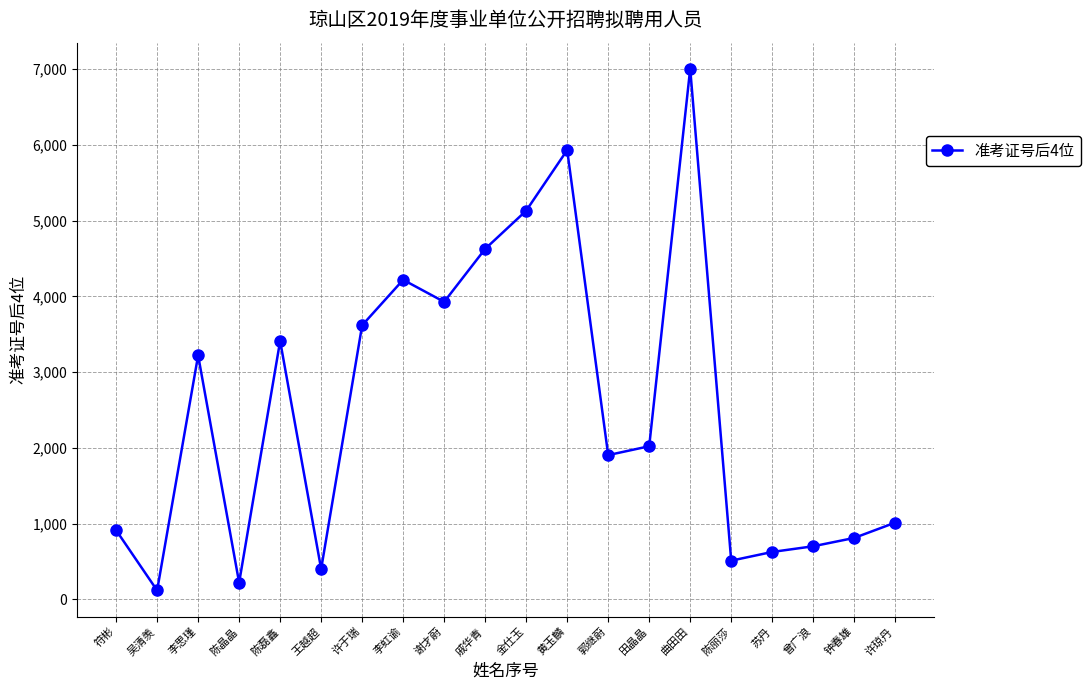

The value at 黄玉麟 is 5930. True or false?

True